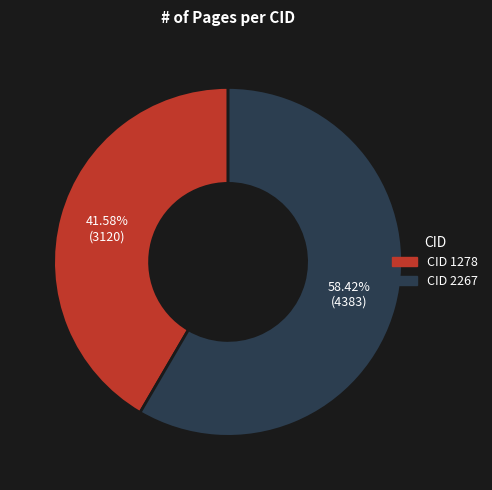

What is the ratio of the value at CID 2267 to the value at CID 1278?

1.4